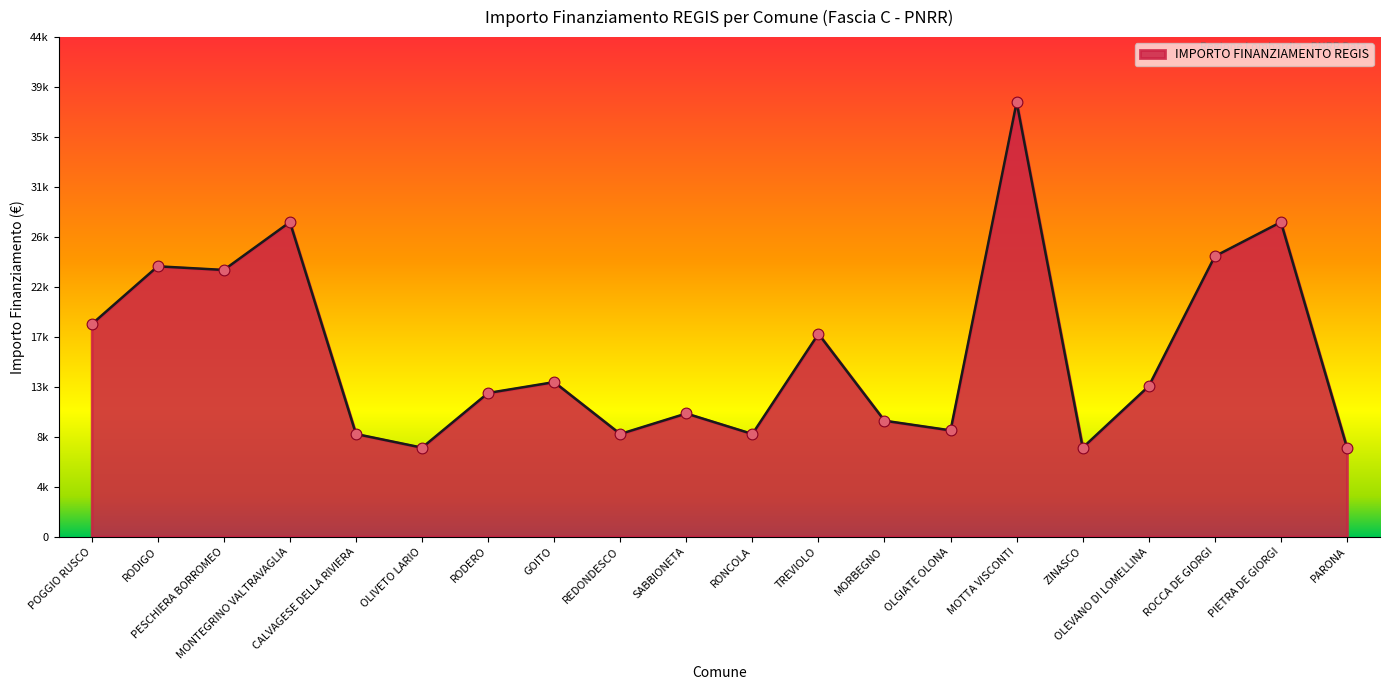

Approximately how many times larger is the value at OLIVETO LARIO compared to RODERO?

0.6